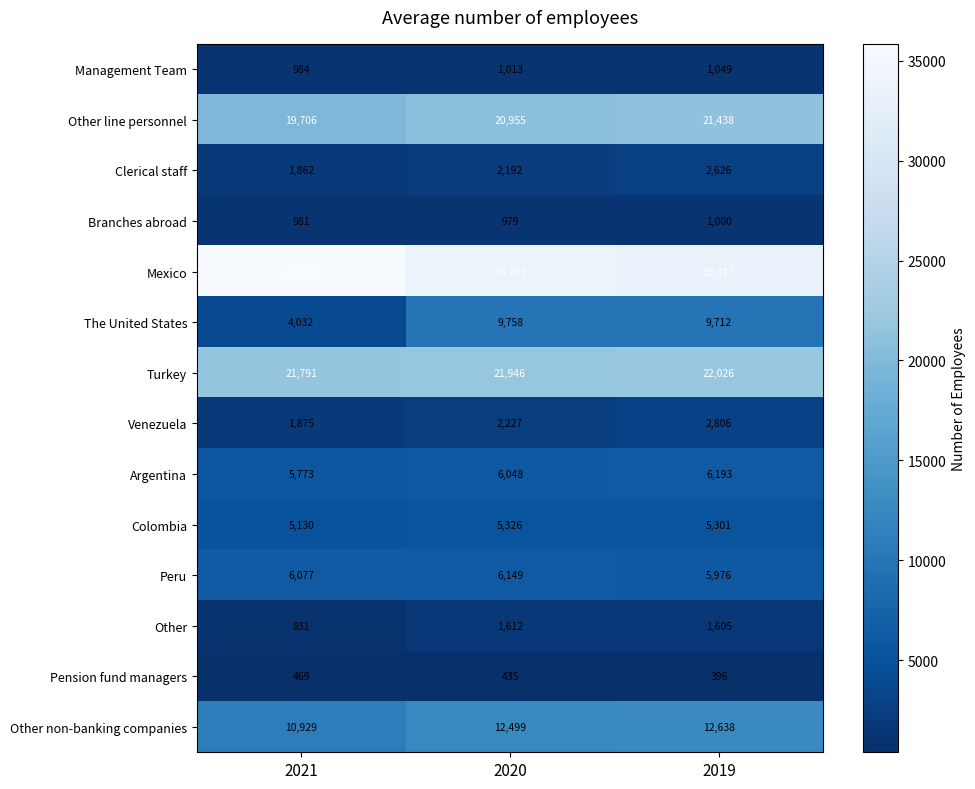

Rank the series at 2019 from highest to lowest value.

Mexico, Turkey, Other line personnel, Other non-banking companies, The United States, Argentina, Peru, Colombia, Venezuela, Clerical staff, Other, Management Team, Branches abroad, Pension fund managers